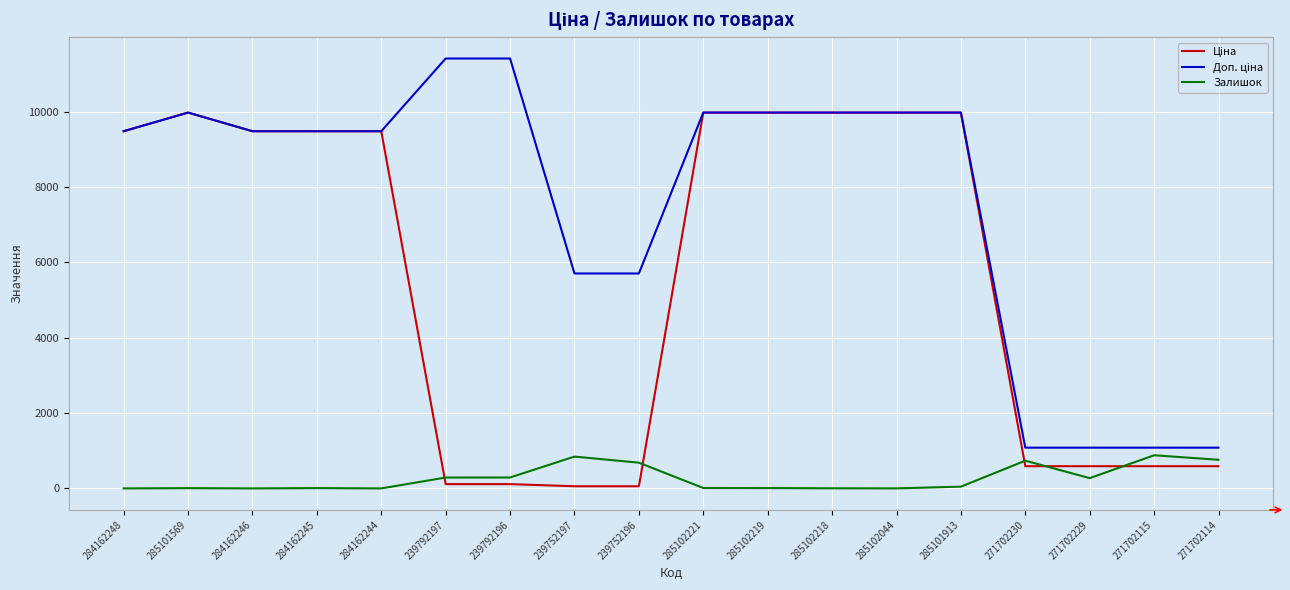

What is the maximum value shown in the chart?

11410.0